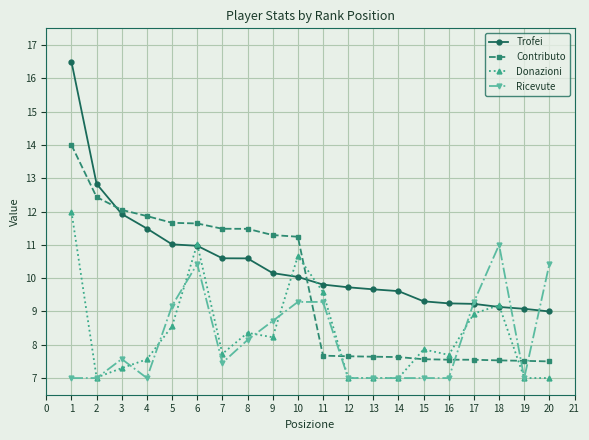

What is the minimum value shown in the chart?

7.0